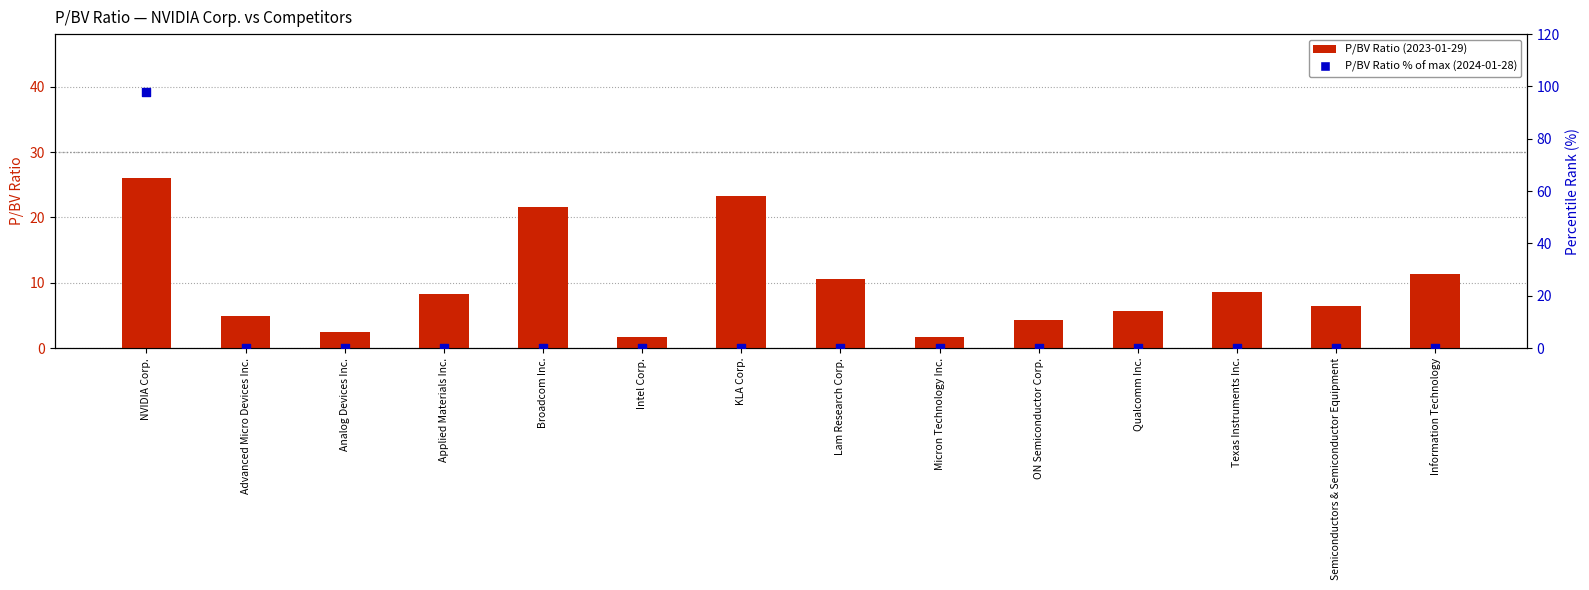

Which series contains the lowest Y value?

P/BV Ratio % of max (2024)